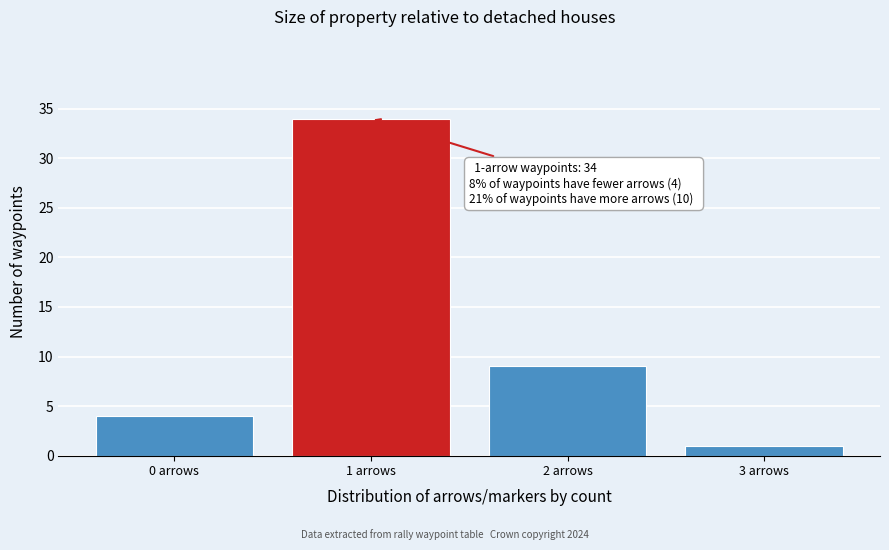

Reading left to right, transcribe all the data shown in this chart.

0 arrows=4	1 arrows=34	2 arrows=9	3 arrows=1